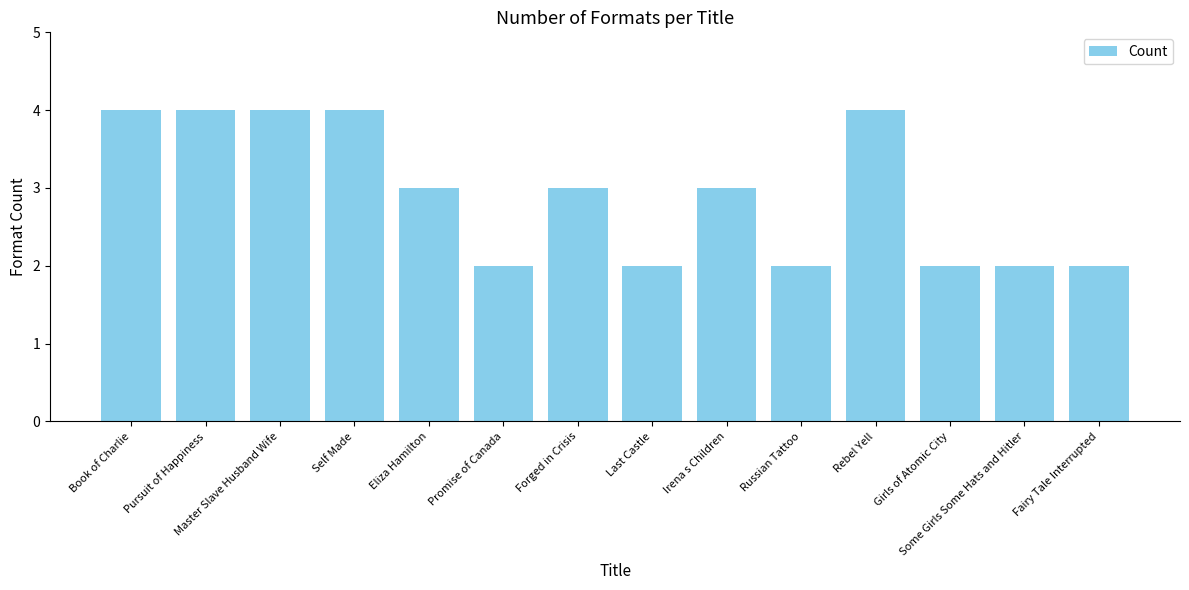

What is the smallest value displayed?

2